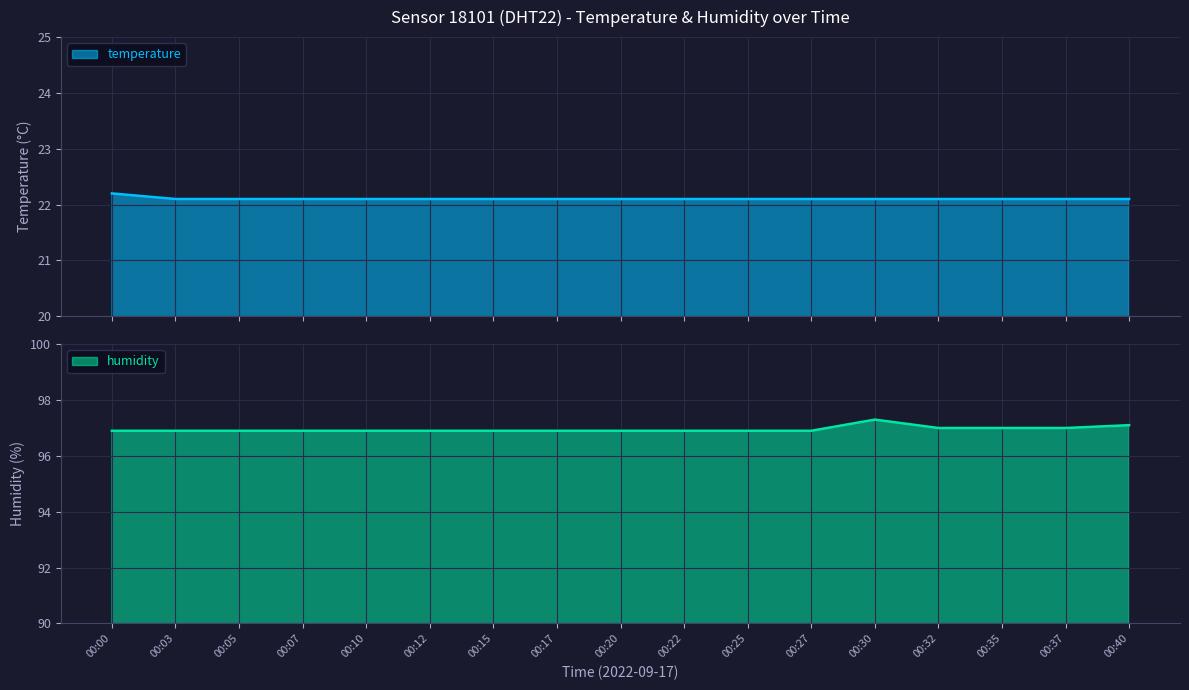

True or false: temperature and humidity cross at least once.

False